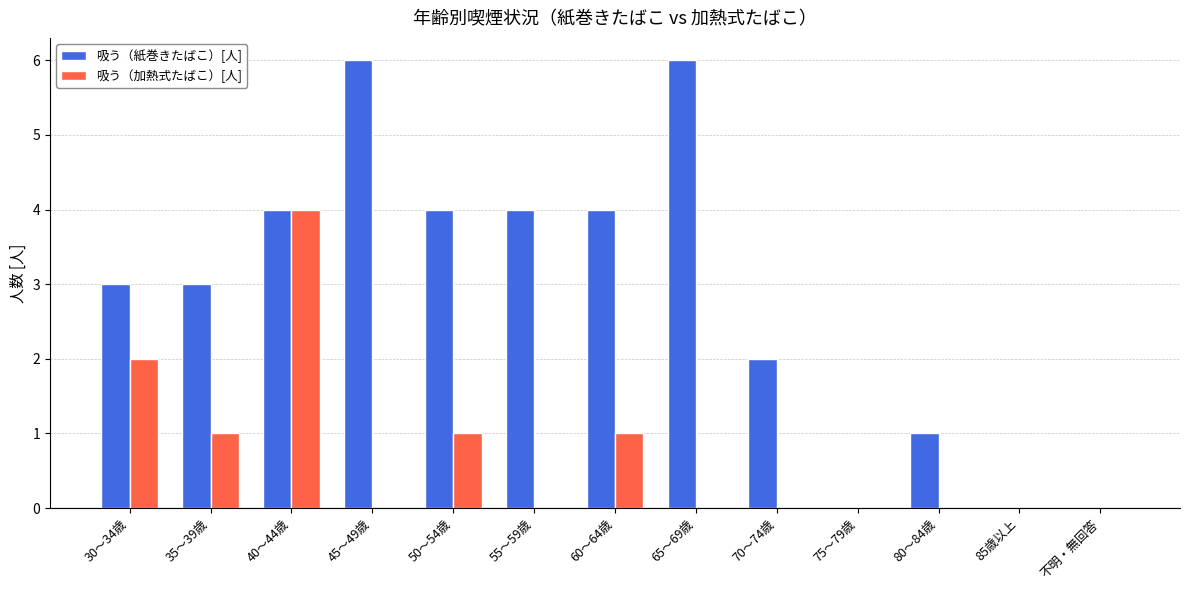

Which category has the highest value in the 吸う（加熱式たばこ）[人] series?

40～44歳